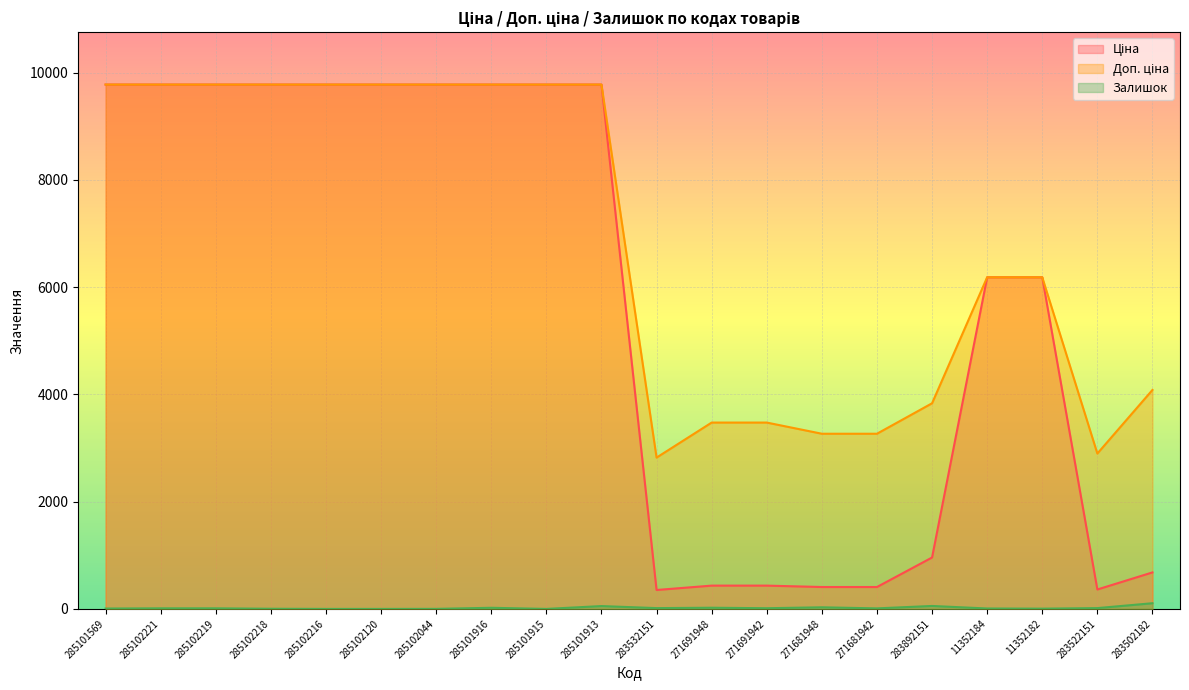

Between 271691942 and 285102221, which is larger?

285102221